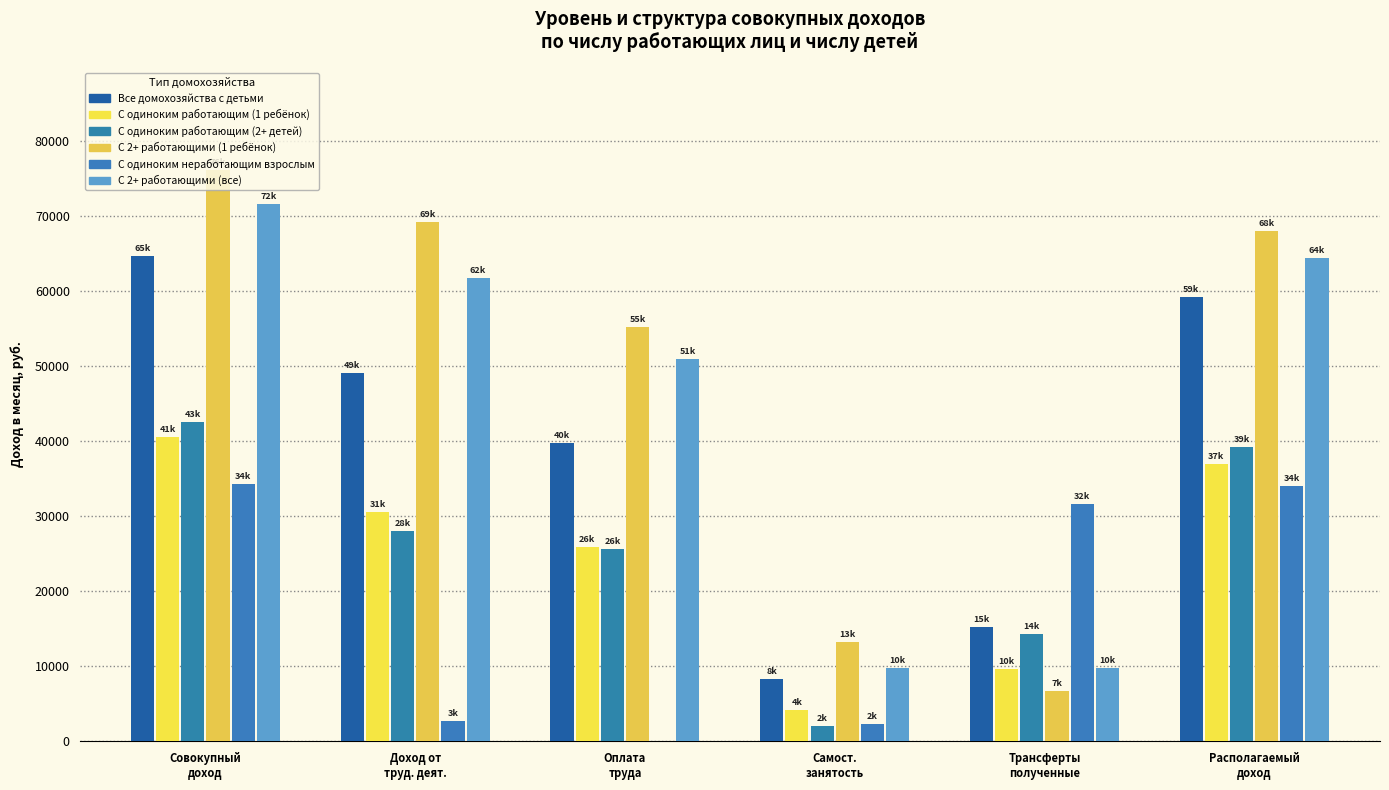

Which series changed the most between Оплата
труда and Самост.
занятость?

С 2+ работающими (1 ребёнок)